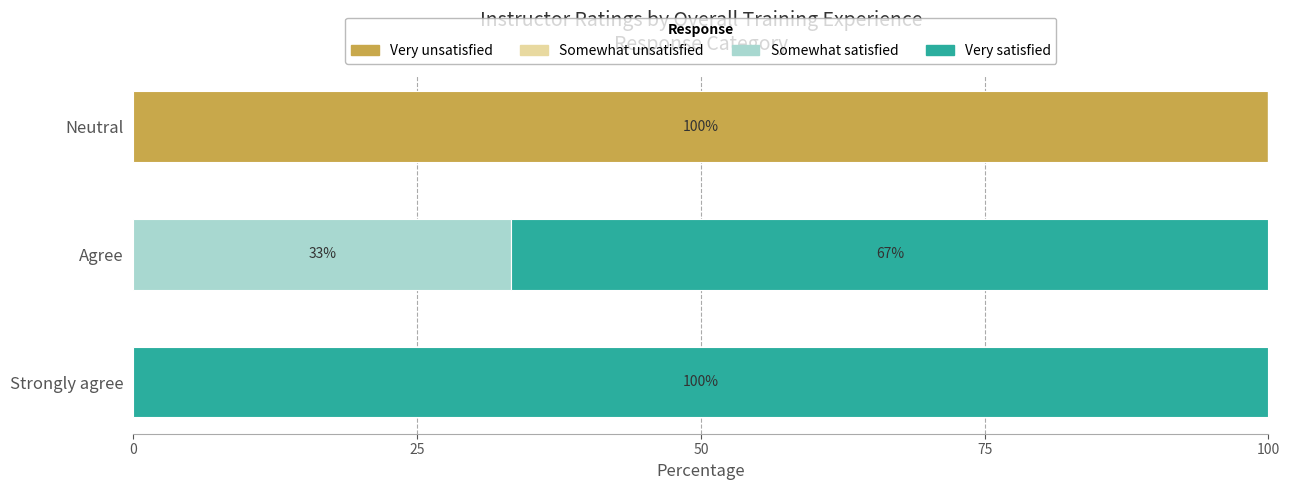

What is the sum of all Very unsatisfied values?

100.0